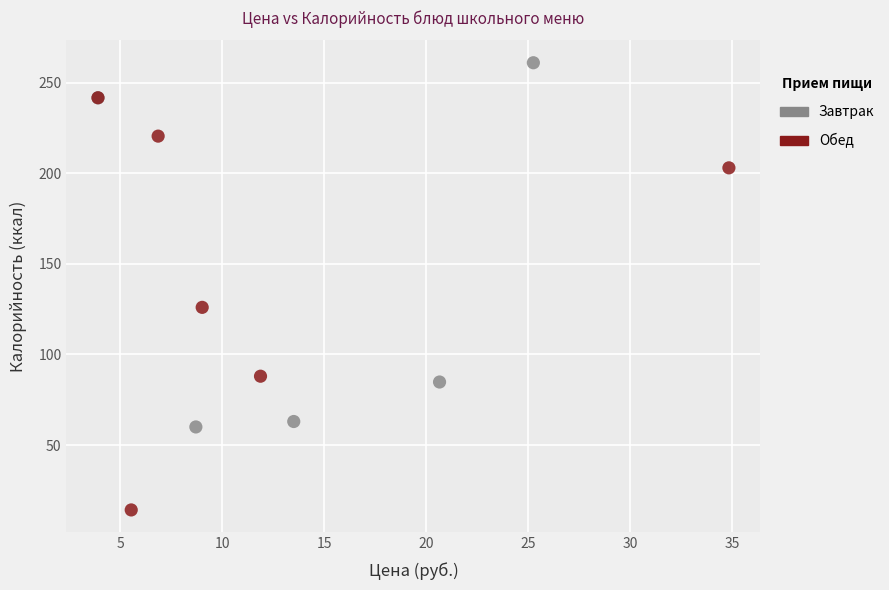

Which series contains the highest Y value?

Завтрак